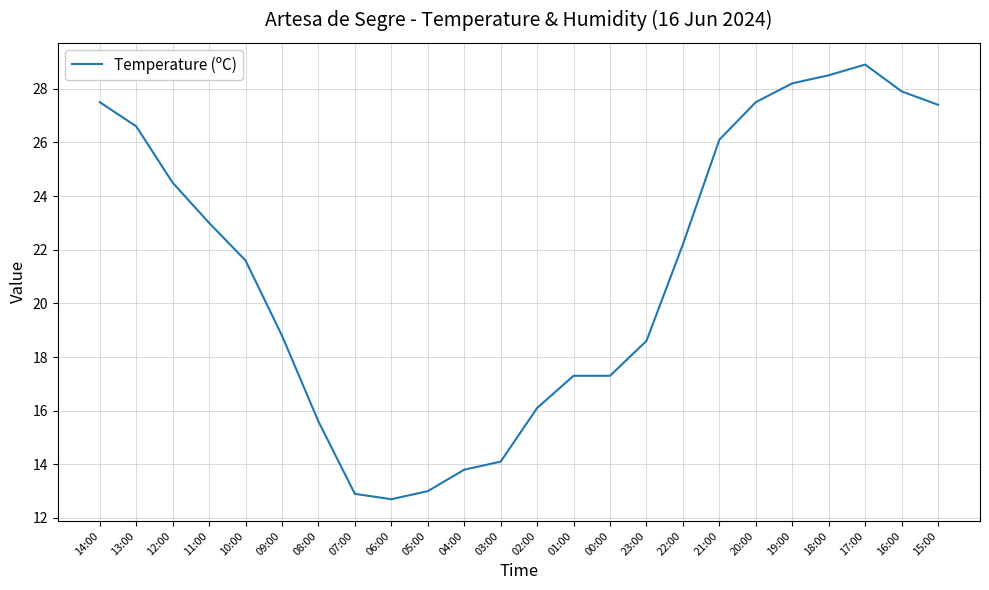

Which category has the lowest value across all series?

06:00